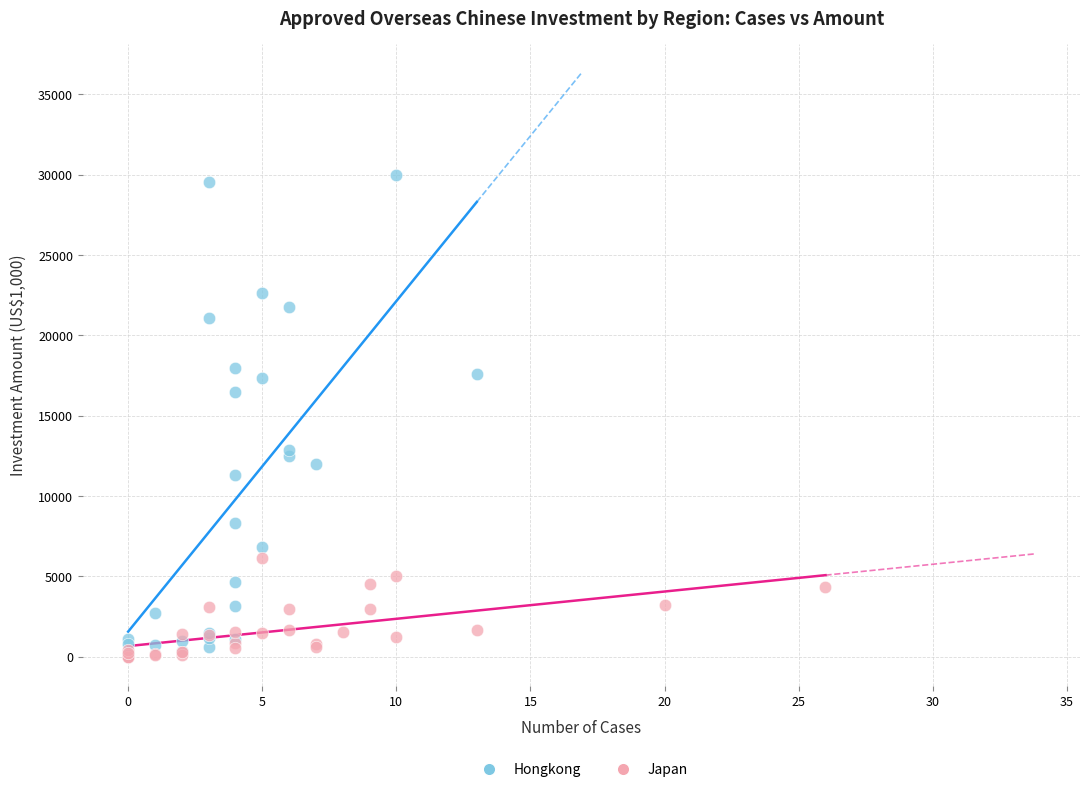

Which series has the largest Y range (max minus min)?

Hongkong